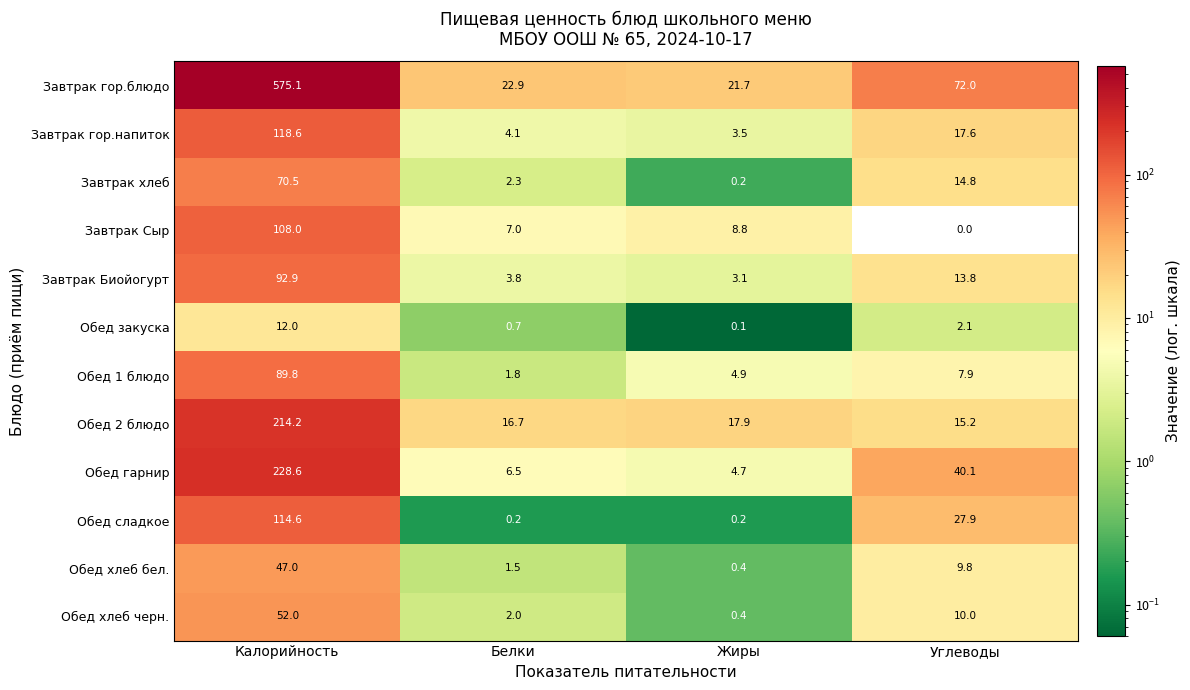

Is the value of Завтрак Сыр at Углеводы greater than the value of Обед хлеб бел. at Жиры?

No